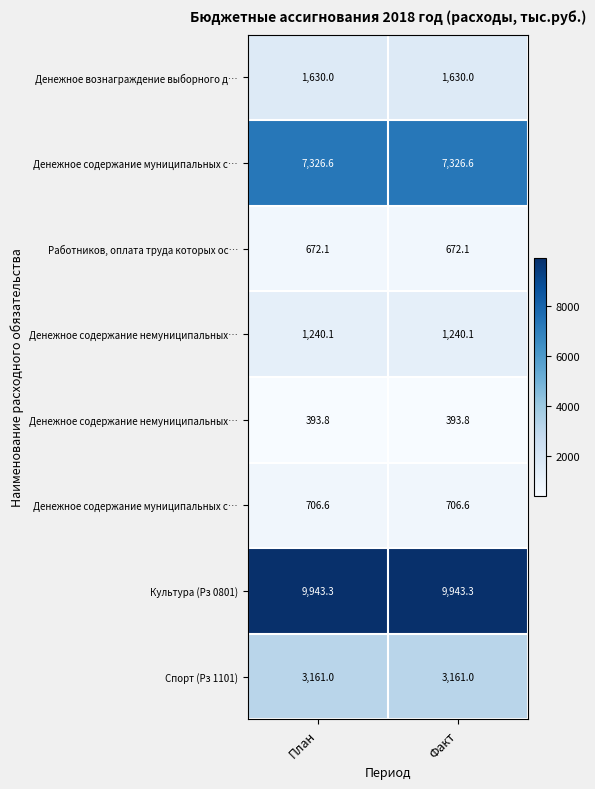

Which label corresponds to the largest value in the chart?

План